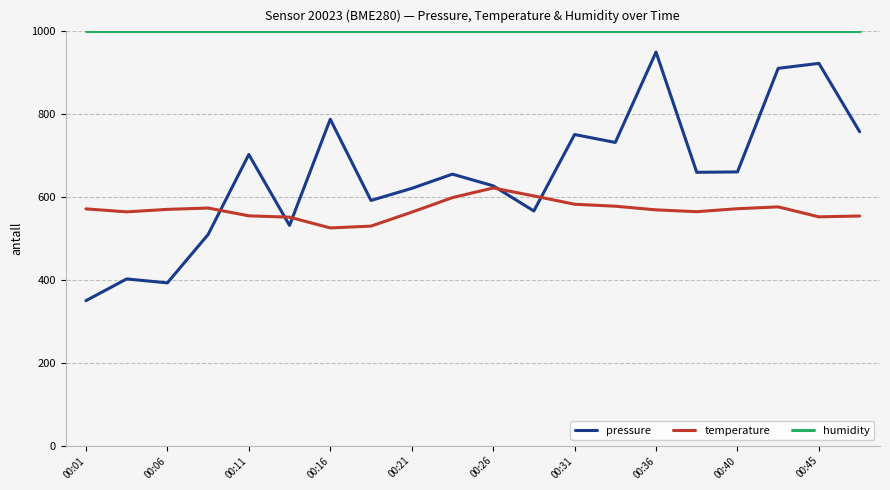

List the series in order of their overall mean, lowest first.

temperature, pressure, humidity